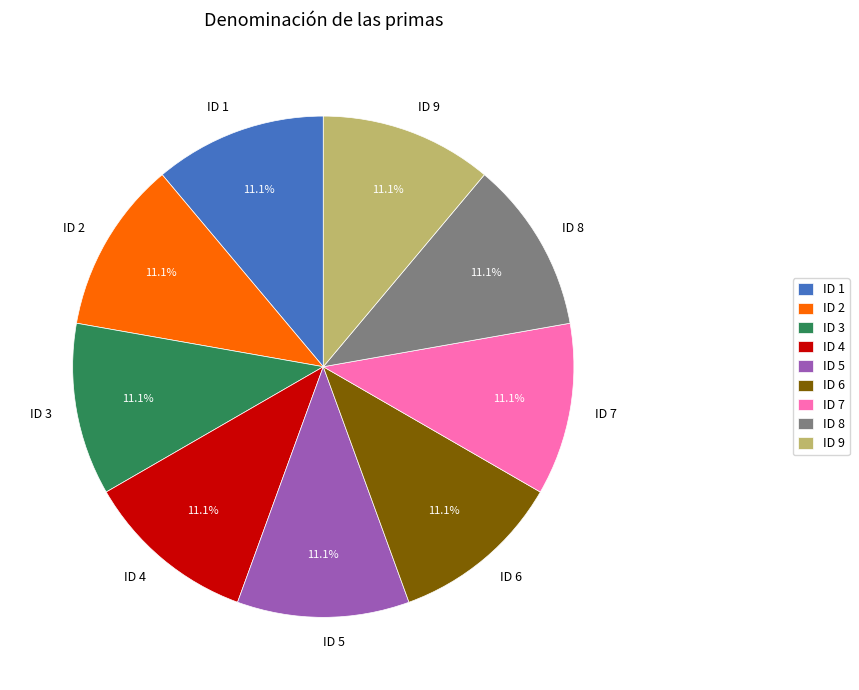

Combined, do ID 1 and ID 9 account for over 50%?

No